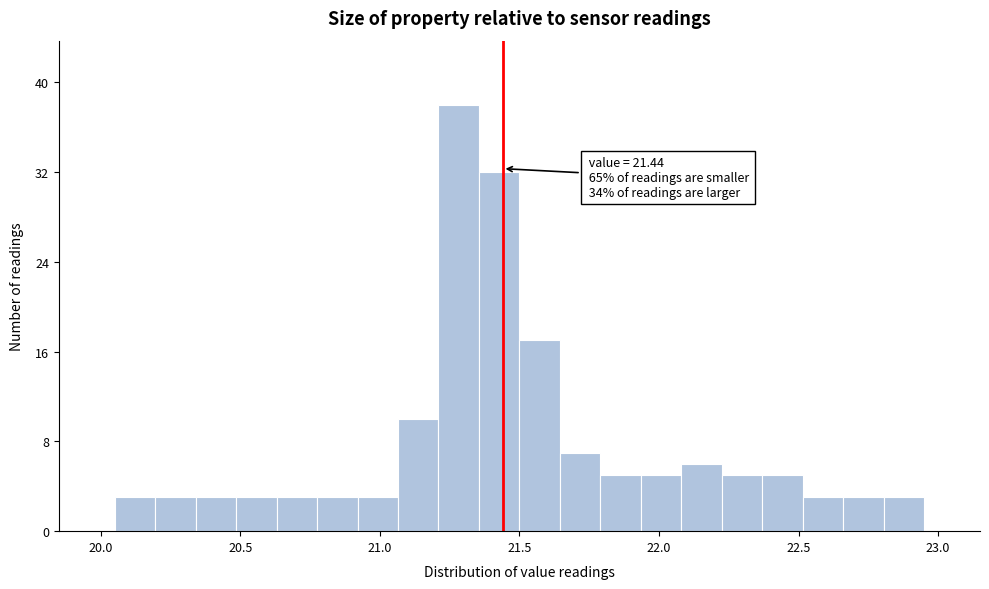

Around what value on the x-axis is the tallest bar? Give the approximate position of its centre, as read against the axis.

21.30